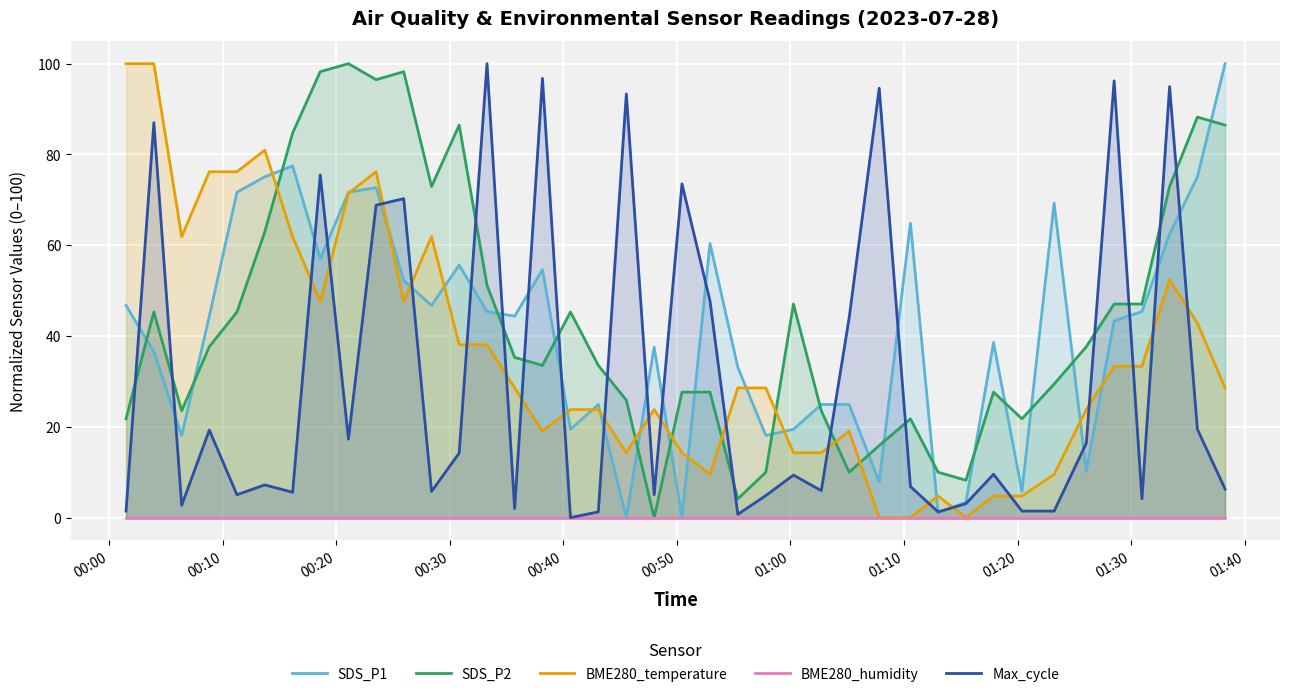

What are all the series names shown in the legend?

SDS_P1, SDS_P2, BME280_temperature, BME280_humidity, Max_cycle